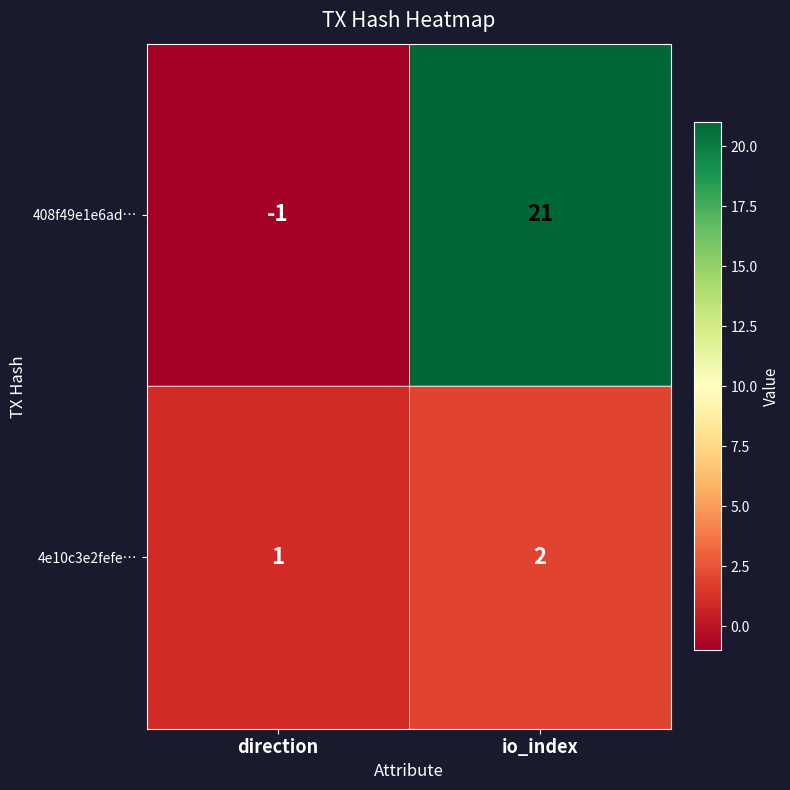

Reading left to right, transcribe all the data shown in this chart.

408f49e1e6ad…: direction=-1	io_index=21
4e10c3e2fefe…: direction=1	io_index=2